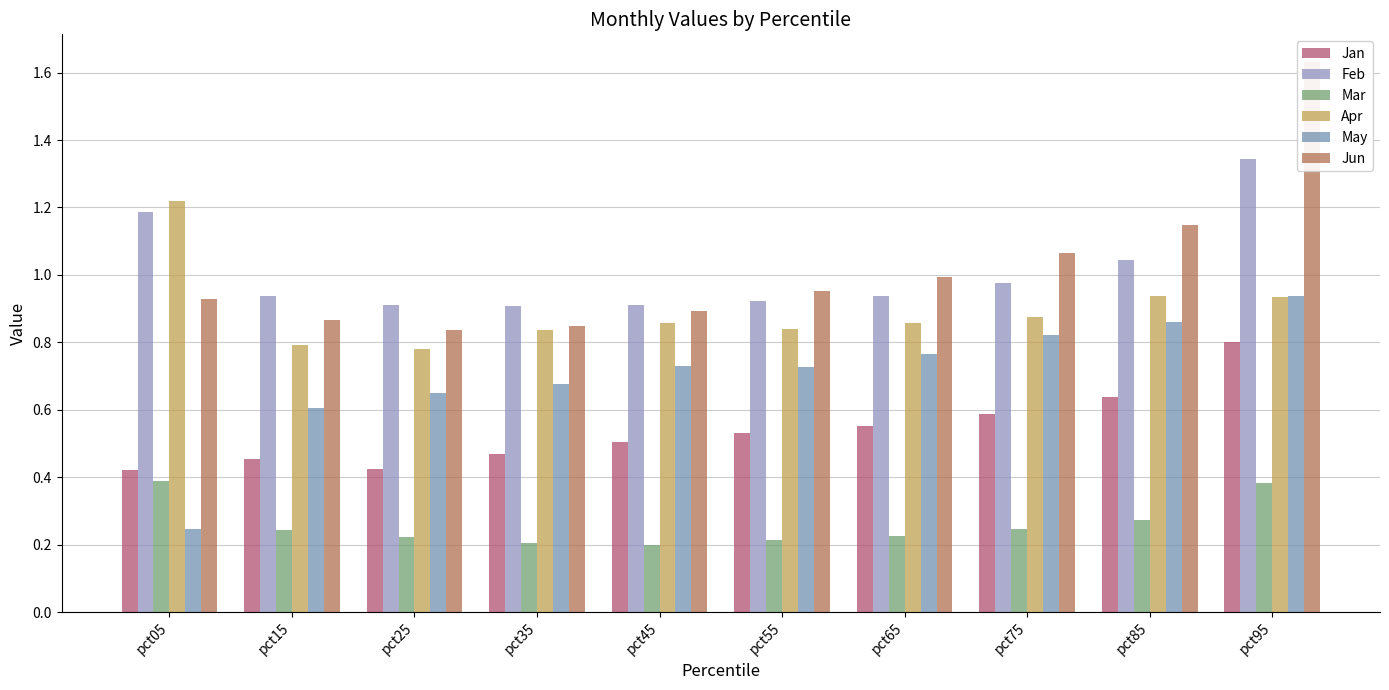

At pct55, list the series in order from smallest to largest.

Mar, Jan, May, Apr, Feb, Jun